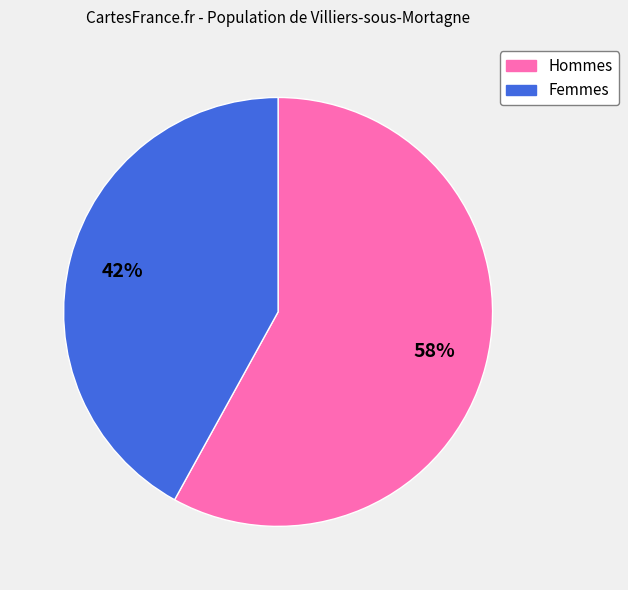

To the nearest percent, what is the average slice percentage?

50%